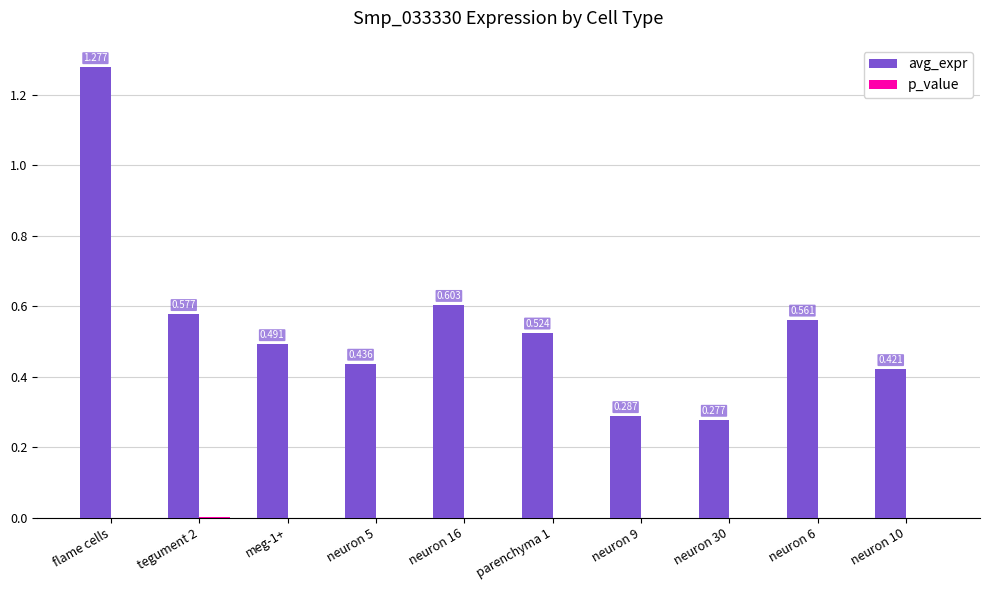

Which series has the largest total across all categories?

avg_expr